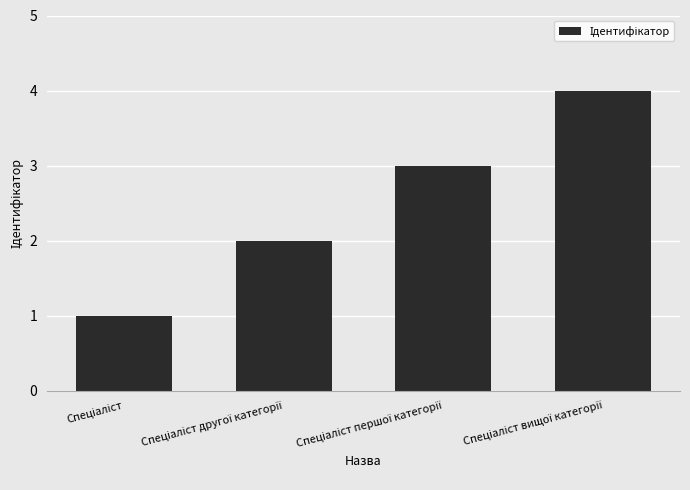

What is the difference between the maximum and minimum values?

3